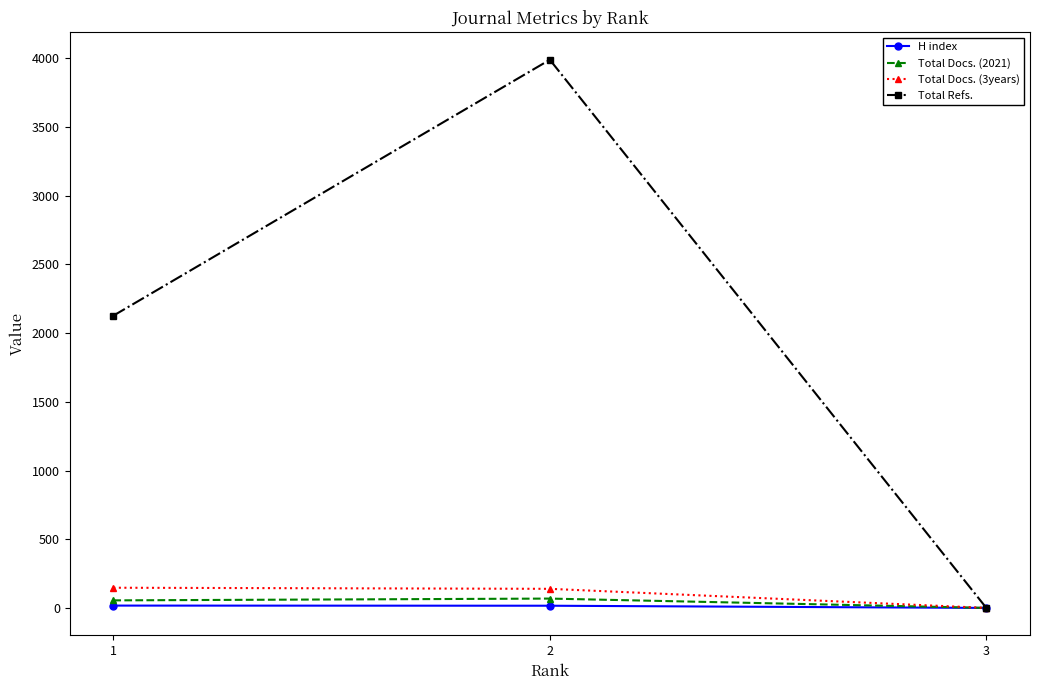

Which series has the largest total across all categories?

Total Refs.